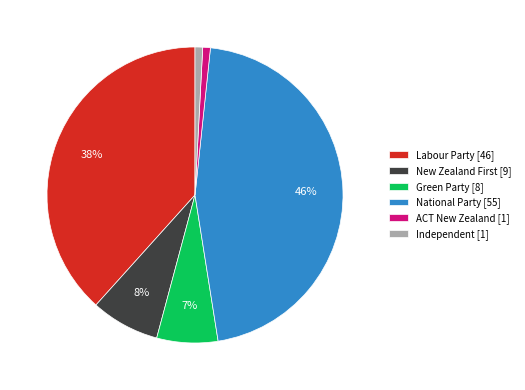

To the nearest percent, what portion does Independent represent?

1%